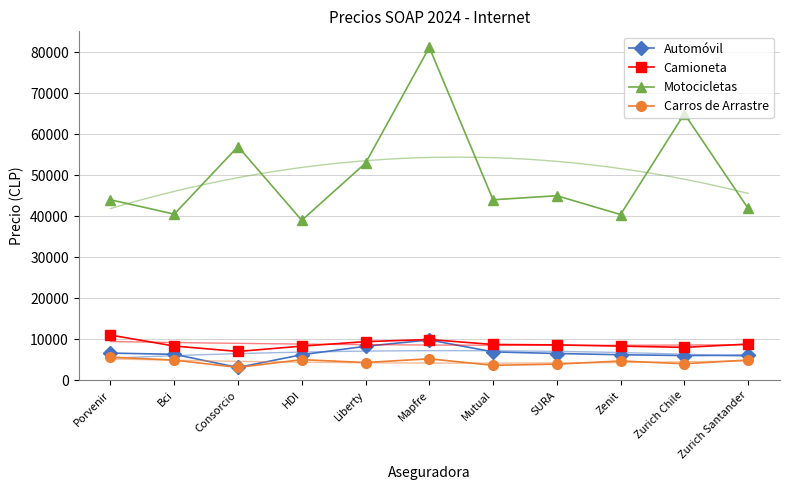

What is the label of the 10th point from the right?

Bci